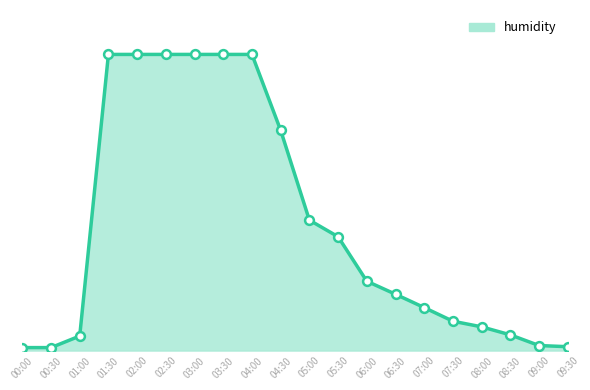

What is the change in value from 00:30 to 07:30?

+8.9